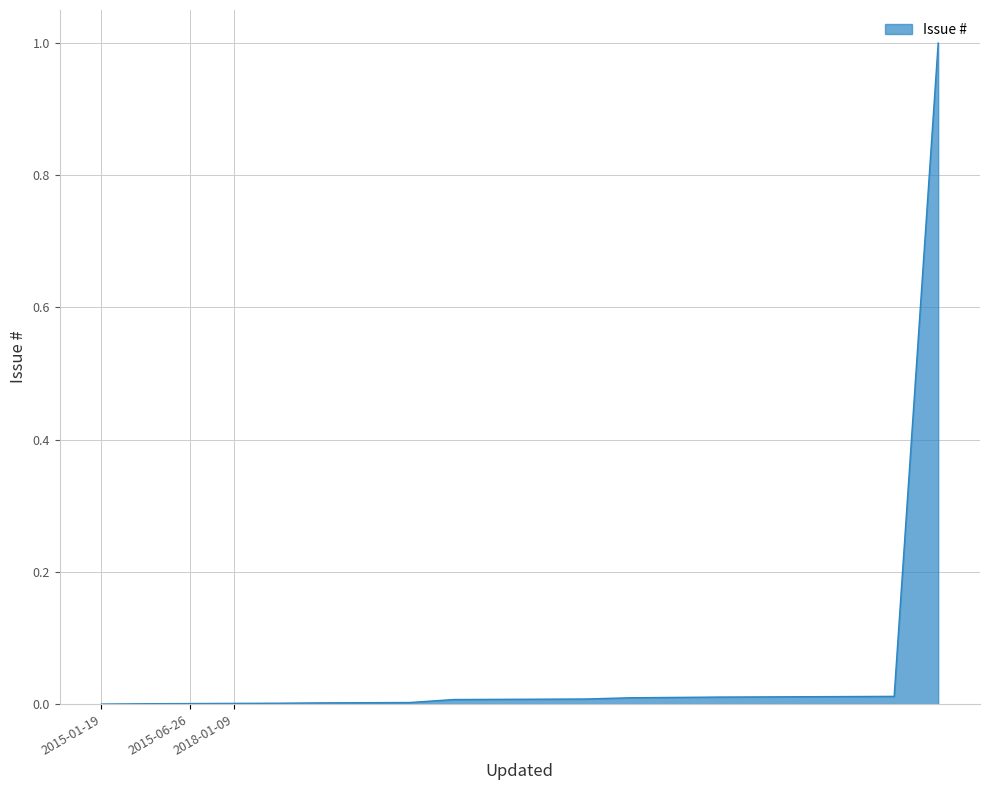

What is the greatest value displayed?

1.0